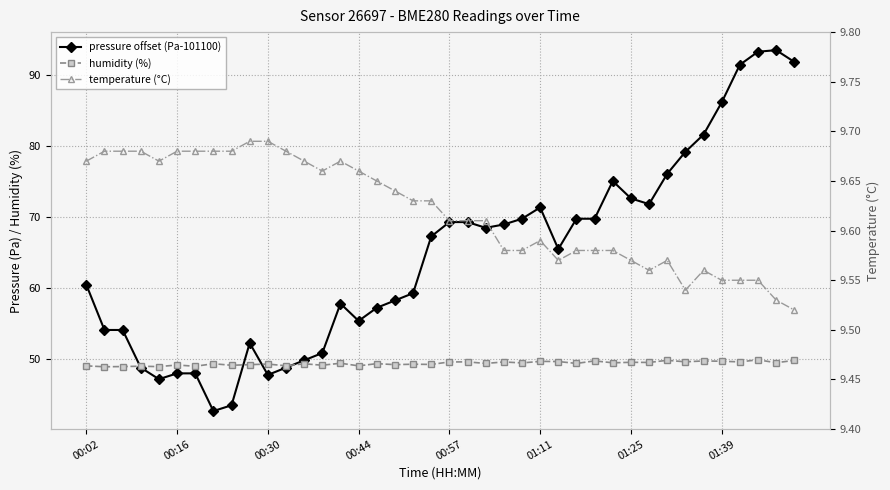

Is it true that temperature (°C) equals 9.6 at 34?

True